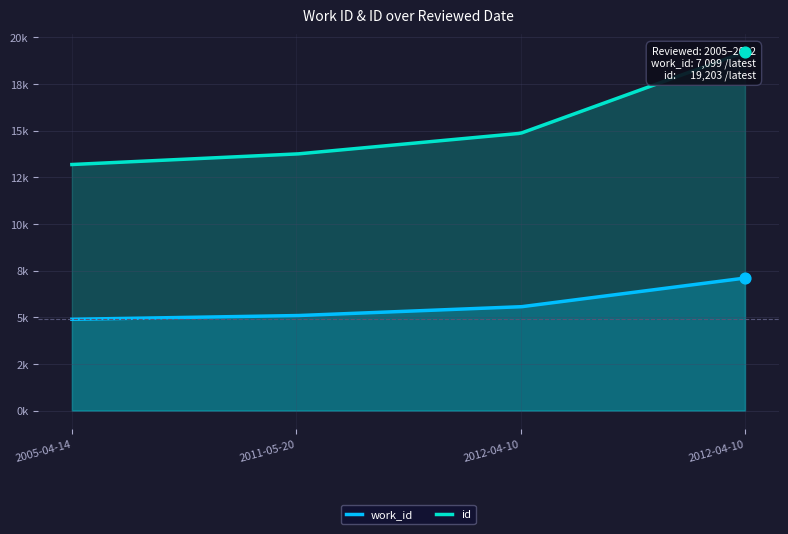

At which category is the sum across all series the highest?

2012-04-10